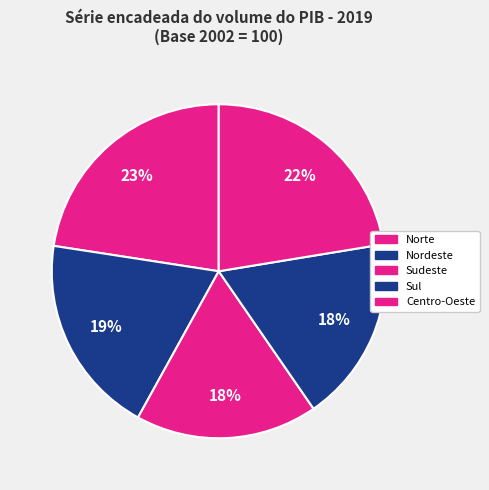

What is the change in value from Sudeste to Centro-Oeste?

+37.7